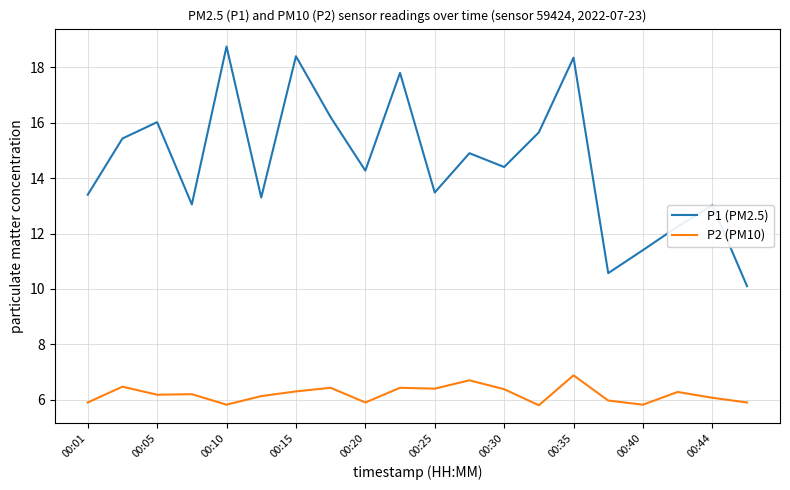

Rank the series by their average value, from lowest to highest.

P2 (PM10), P1 (PM2.5)